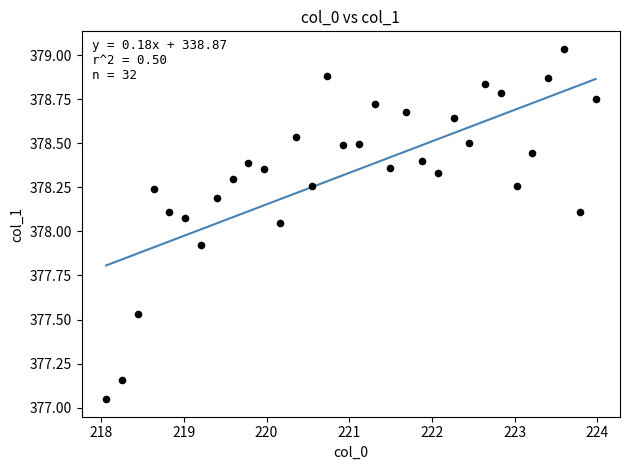

What is the range of Y values (max minus min)?

2.0